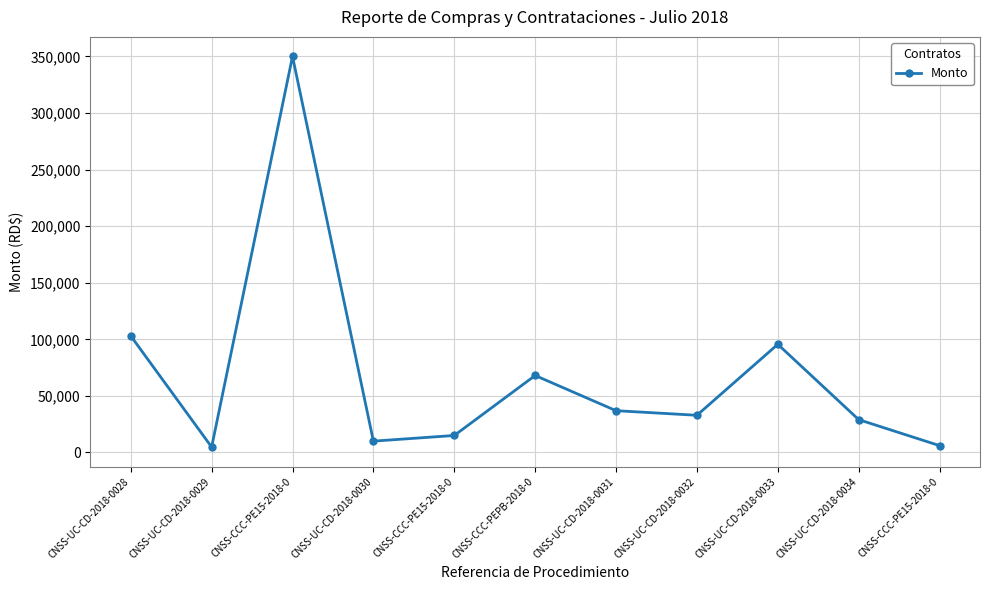

Which category has the highest value across all series?

CNSS-CCC-PE15-2018-0